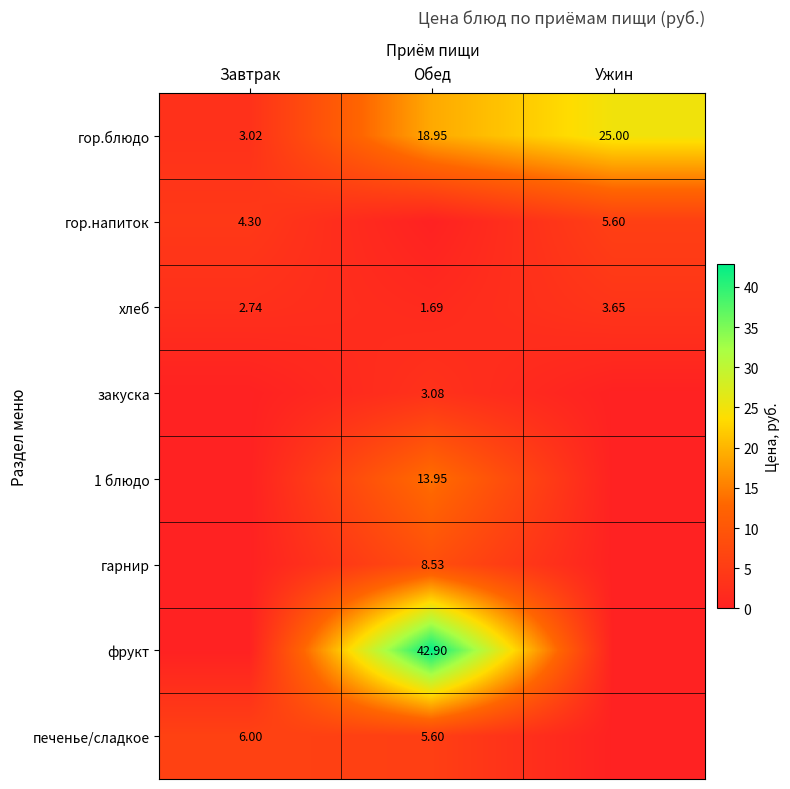

Where does the гор.блюдо series first go above 18?

Обед